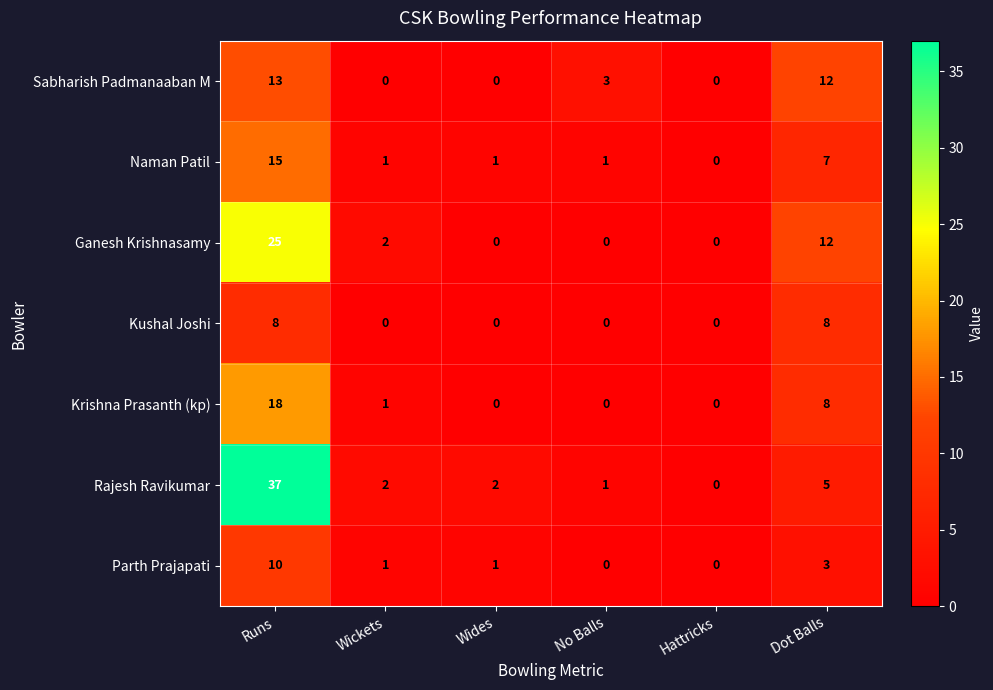

What is the sum of all Naman Patil values?

25